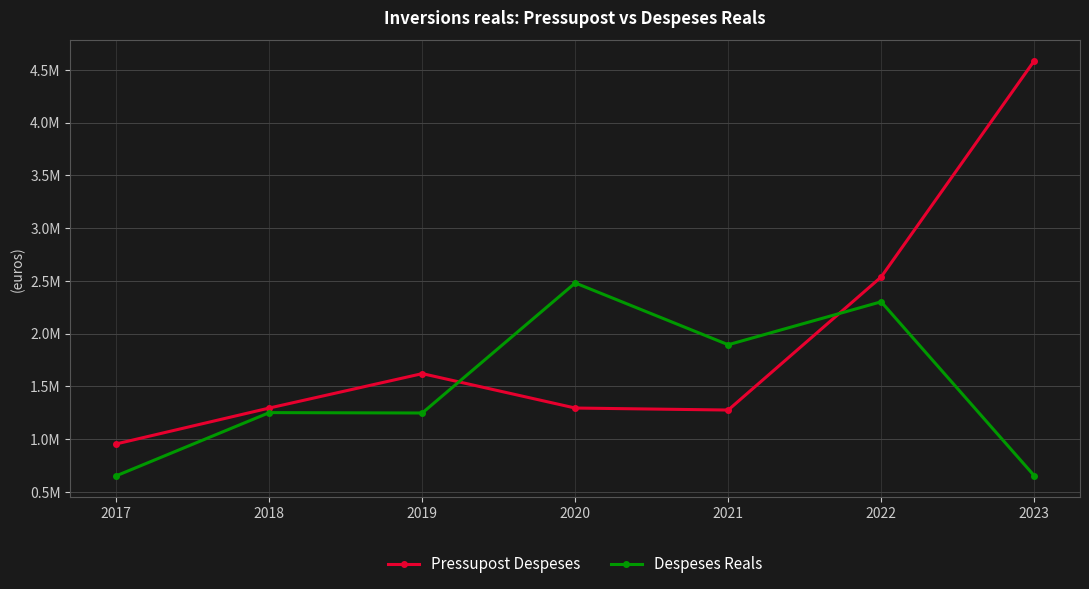

At which label does Pressupost Despeses reach its peak?

2023